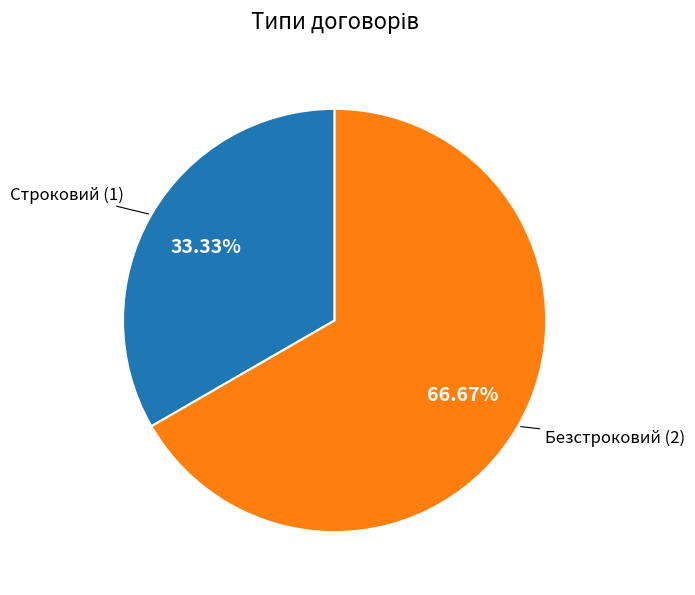

True or false: Строковий accounts for 33% of the total.

True